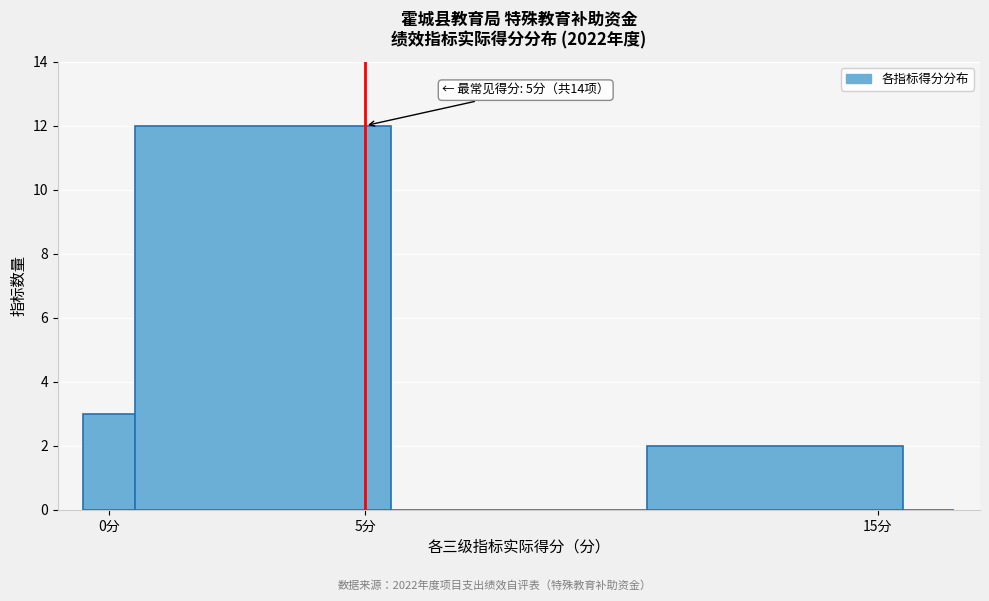

Read against the x-axis, roughly where is the centre of the tallest bar?

3.0